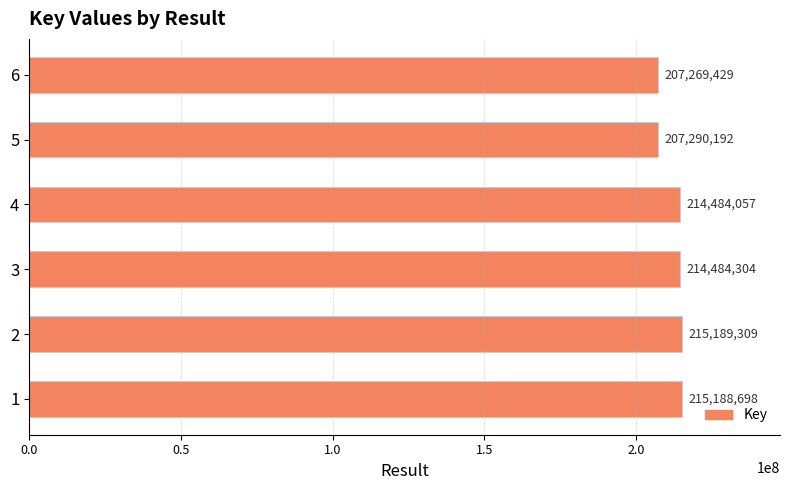

Where is the data nearest to the value 211229369?

4